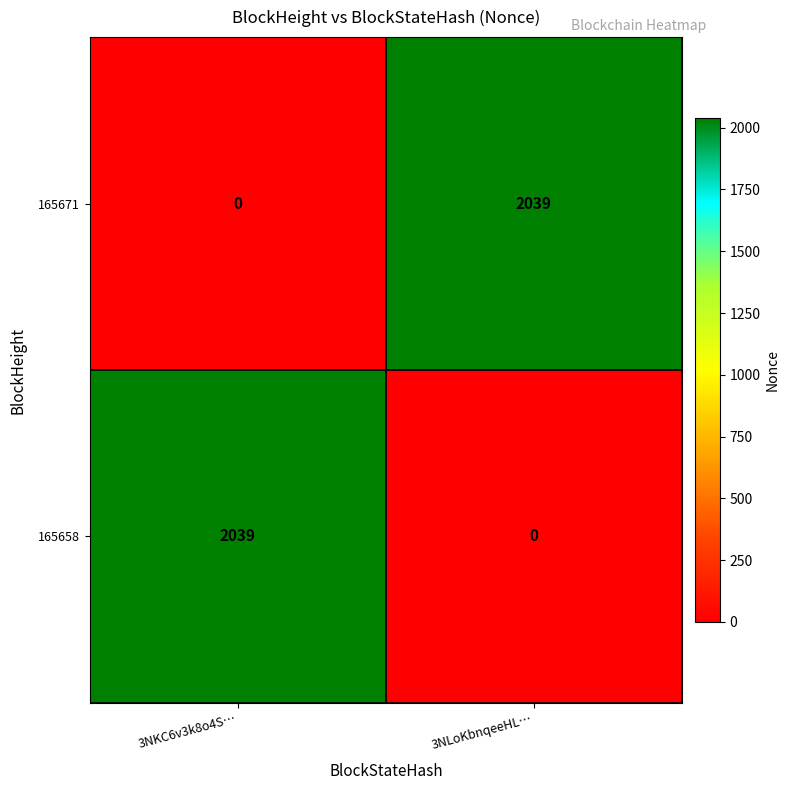

What is the difference between the maximum and minimum values in the 165658 series?

2039